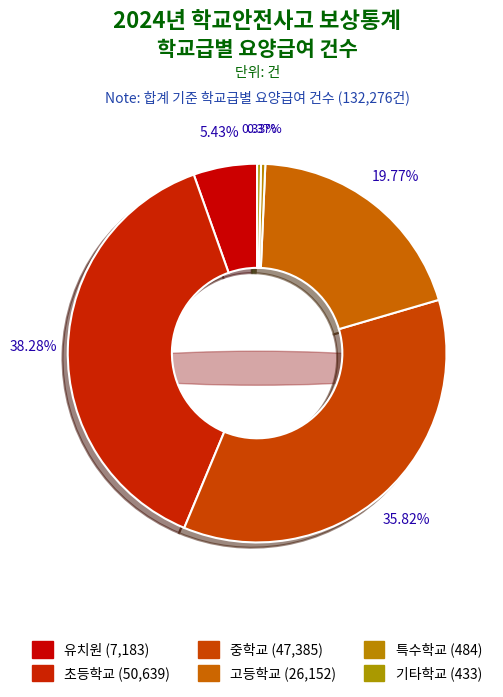

True or false: 초등학교 accounts for 38% of the total.

True